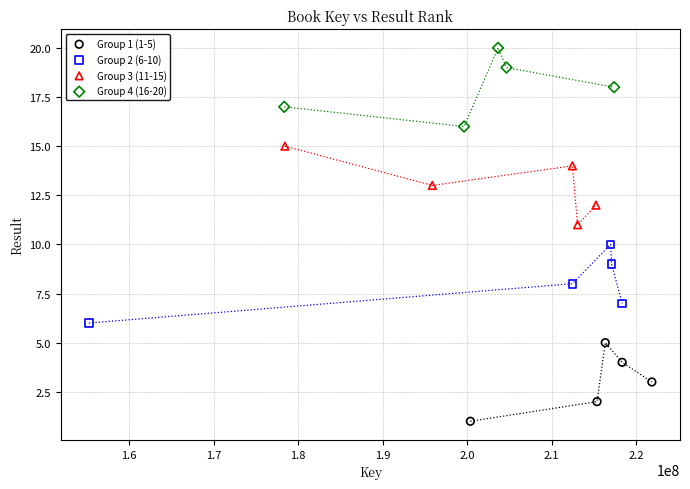

What are all the series names shown in the legend?

Group 1 (1-5), Group 2 (6-10), Group 3 (11-15), Group 4 (16-20)